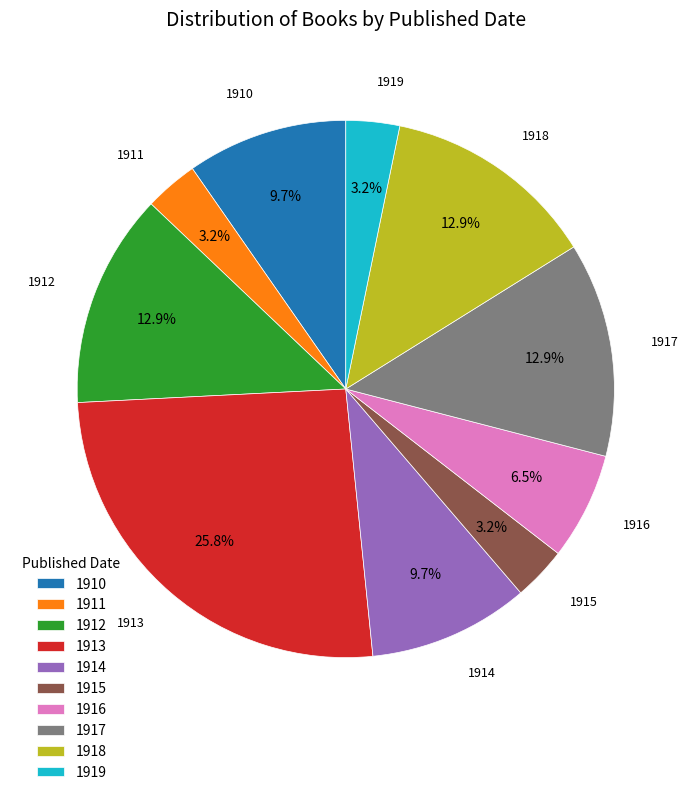

Combined, what portion of the pie is 1912 and 1913?

38.7%